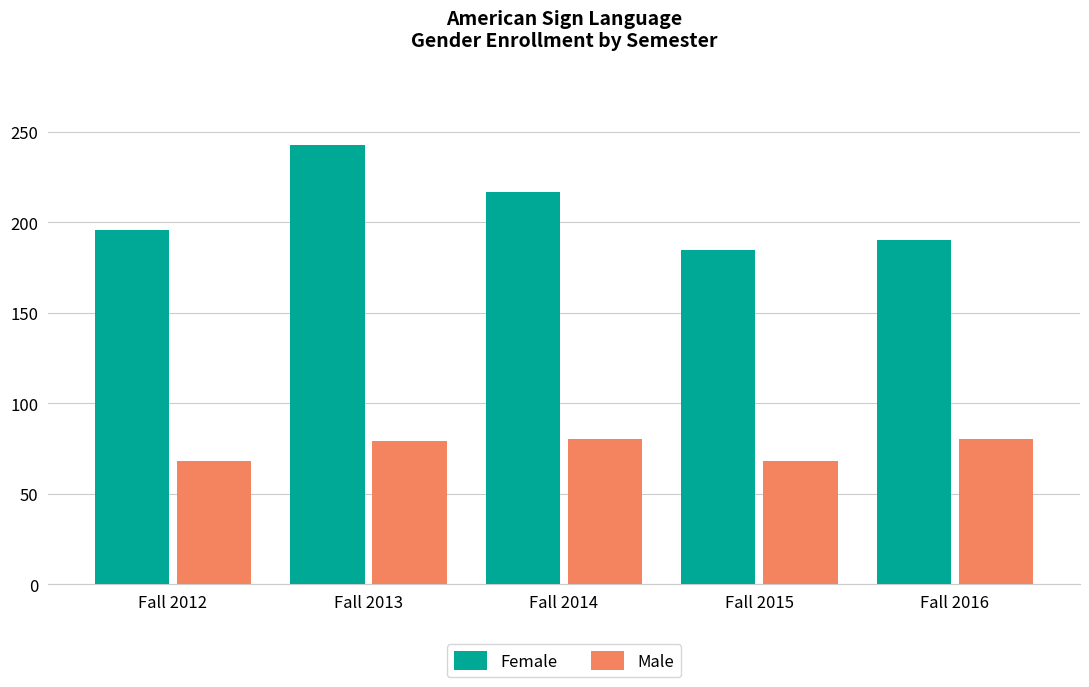

What is the difference between the Male values at Fall 2015 and Fall 2013?

11